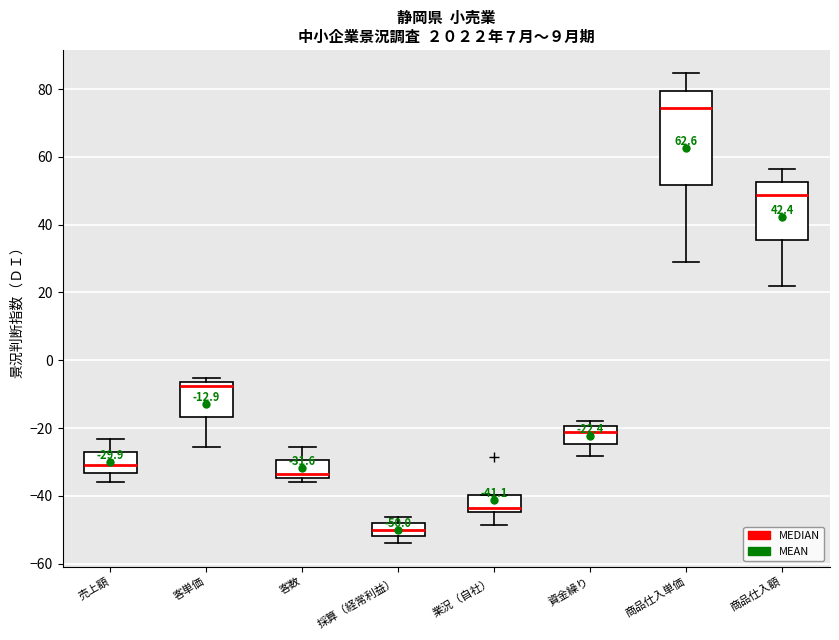

Which box is the tallest, from its lower edge to its upper edge?

商品仕入単価